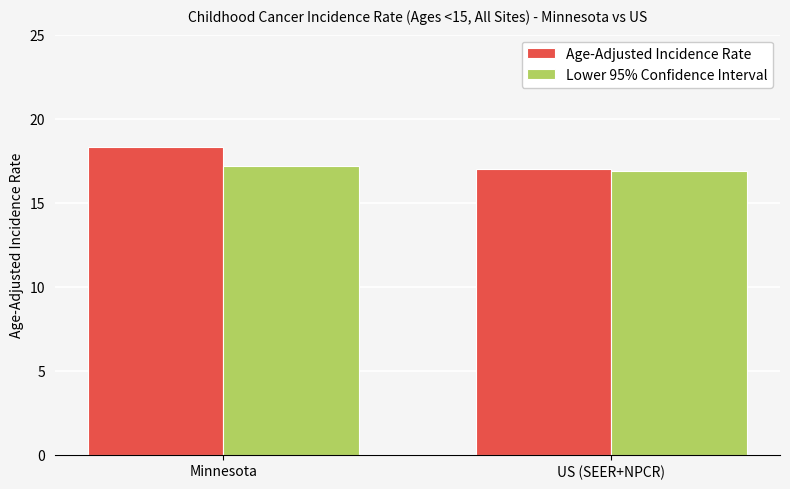

How many Lower 95% Confidence Interval values are between 16 and 17?

1